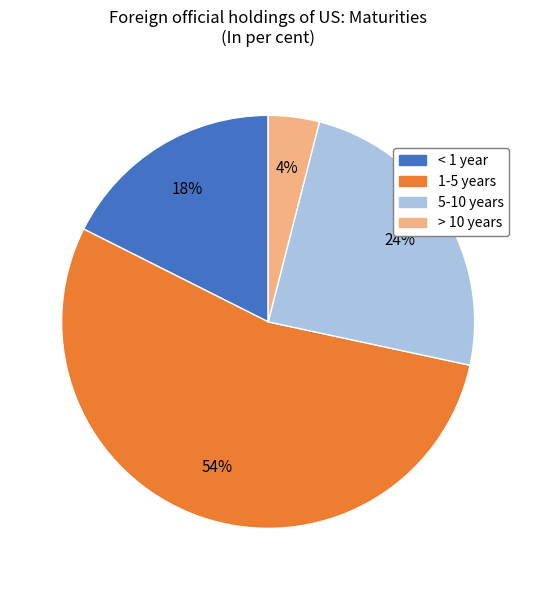

Count the number of slices in the pie.

4